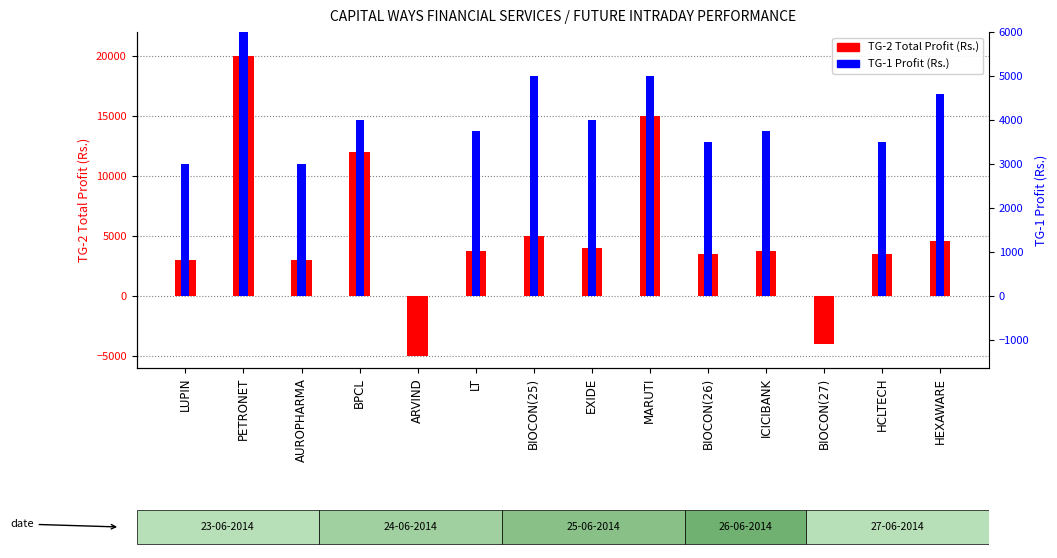

Count the number of categories in the chart.

14